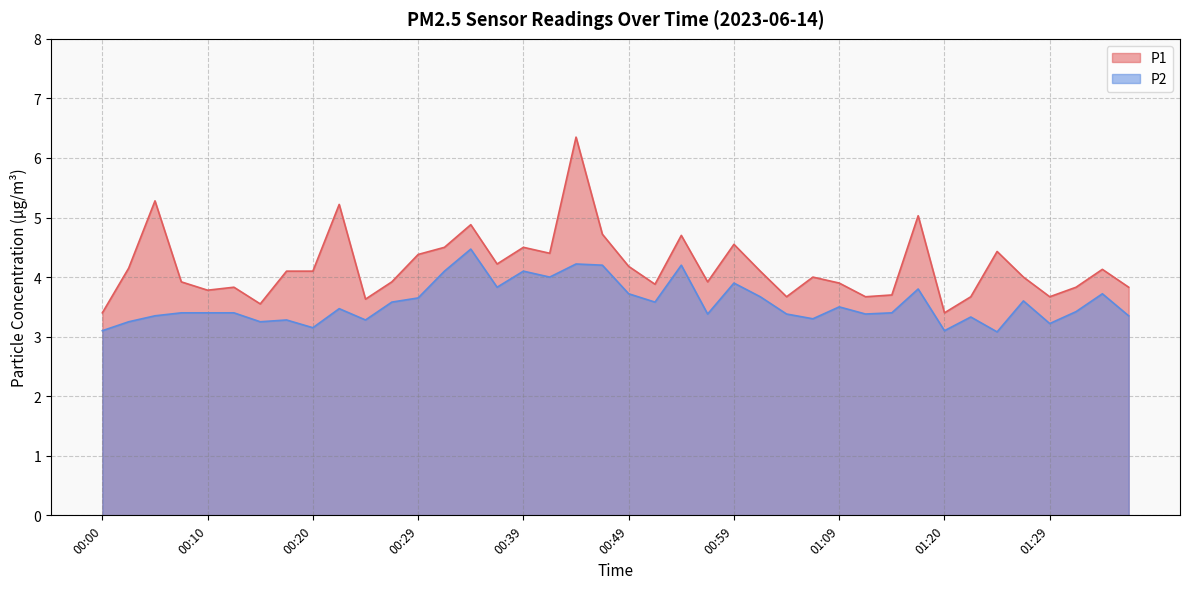

Between 00:34 and 00:44, which series saw the biggest shift?

P1